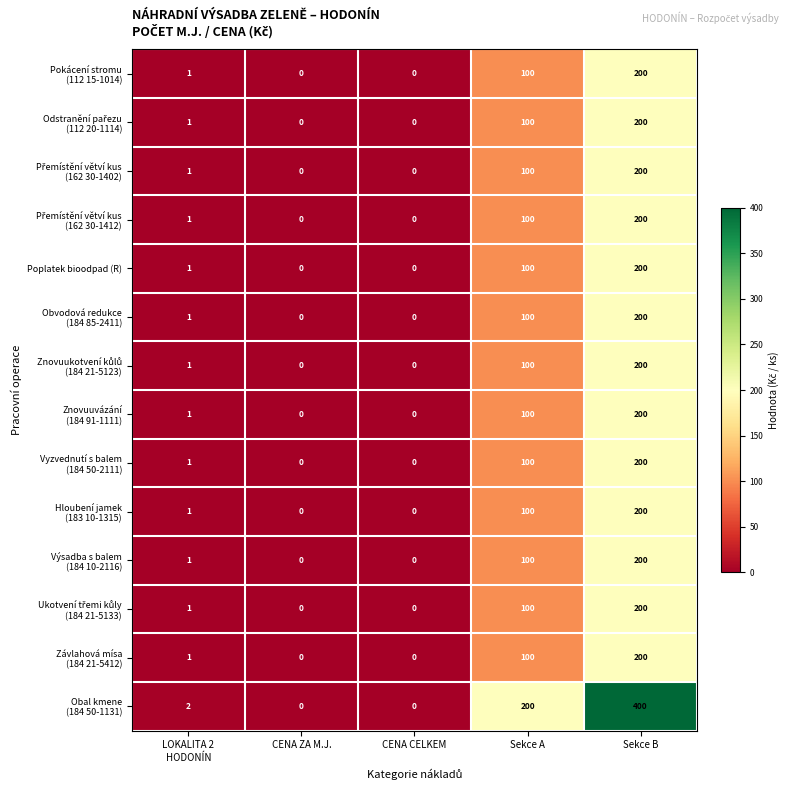

What is the difference between the highest and lowest values at Sekce B?

200